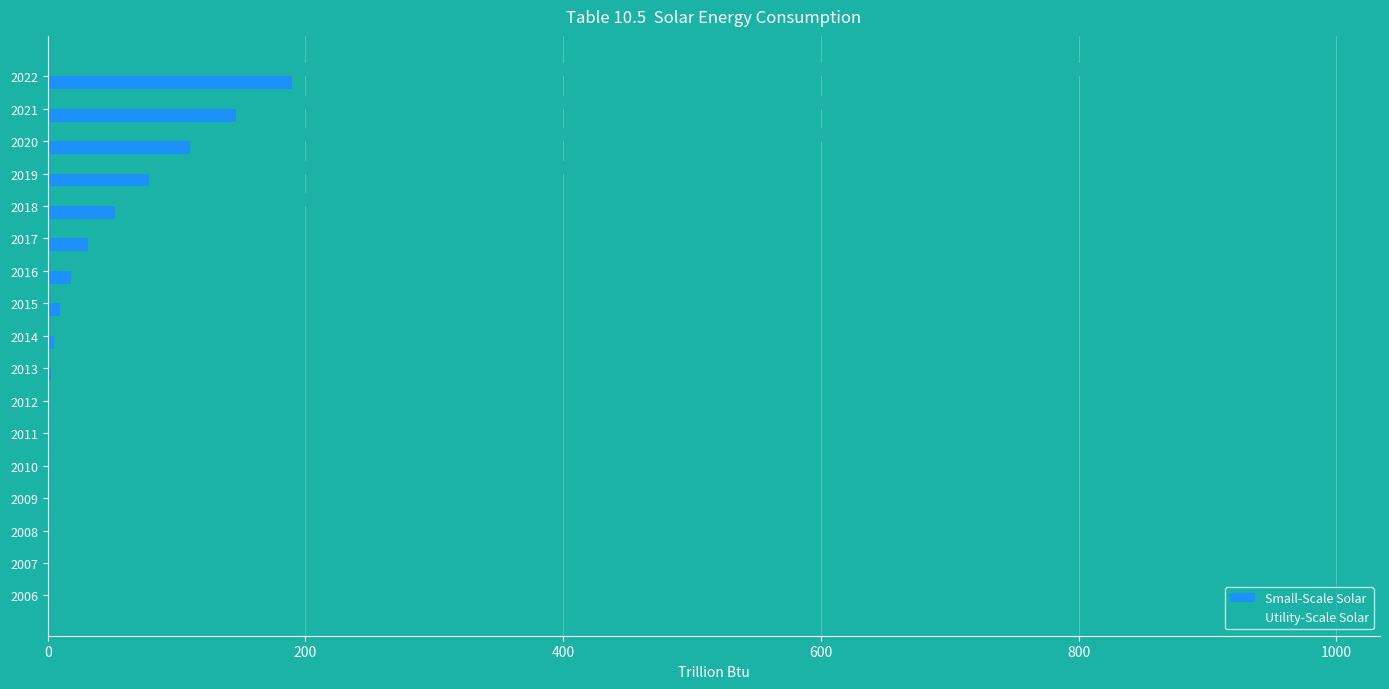

At which category is the sum across all series the highest?

2022